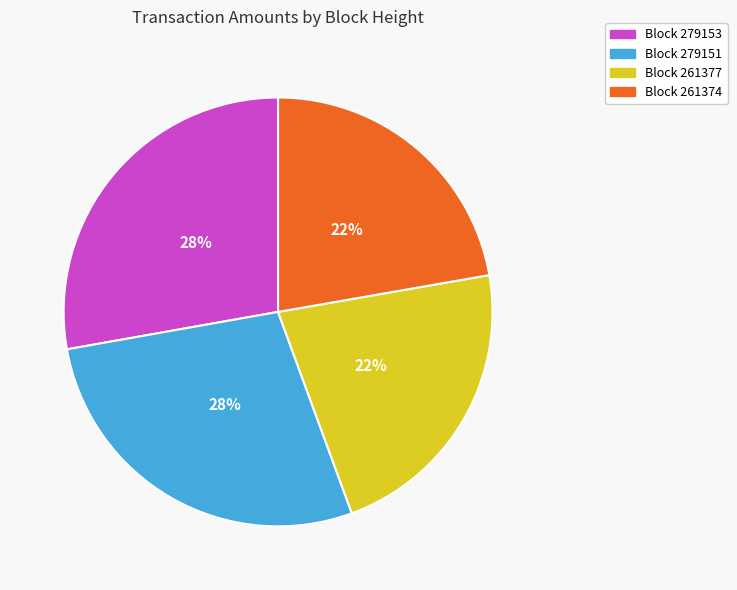

Is there a majority slice in this chart?

No